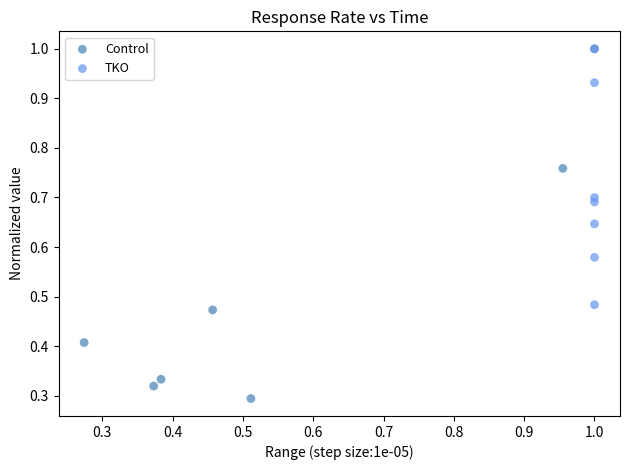

Which series contains the lowest Y value?

Control